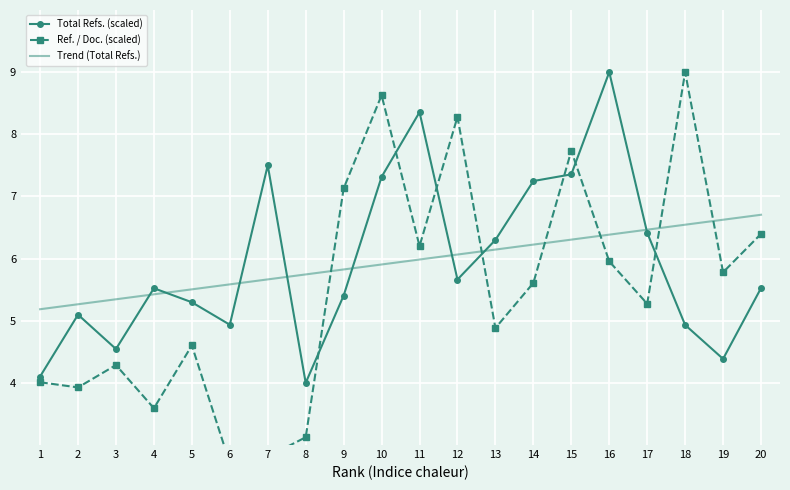

Reading left to right, list all the values displayed in this chart.

Total Refs. (scaled): 1=4.1	2=5.1	3=4.5	4=5.5	5=5.3	6=4.9	7=7.5	8=4.0	9=5.4	10=7.3	11=8.4	12=5.7	13=6.3	14=7.2	15=7.4	16=9.0	17=6.4	18=4.9	19=4.4	20=5.5
Ref. / Doc. (scaled): 1=4.0	2=3.9	3=4.3	4=3.6	5=4.6	6=2.7	7=2.8	8=3.1	9=7.1	10=8.6	11=6.2	12=8.3	13=4.9	14=5.6	15=7.7	16=6.0	17=5.3	18=9.0	19=5.8	20=6.4
Trend (Total Refs.): 1=5.2	2=5.3	3=5.3	4=5.4	5=5.5	6=5.6	7=5.7	8=5.7	9=5.8	10=5.9	11=6.0	12=6.1	13=6.1	14=6.2	15=6.3	16=6.4	17=6.5	18=6.5	19=6.6	20=6.7